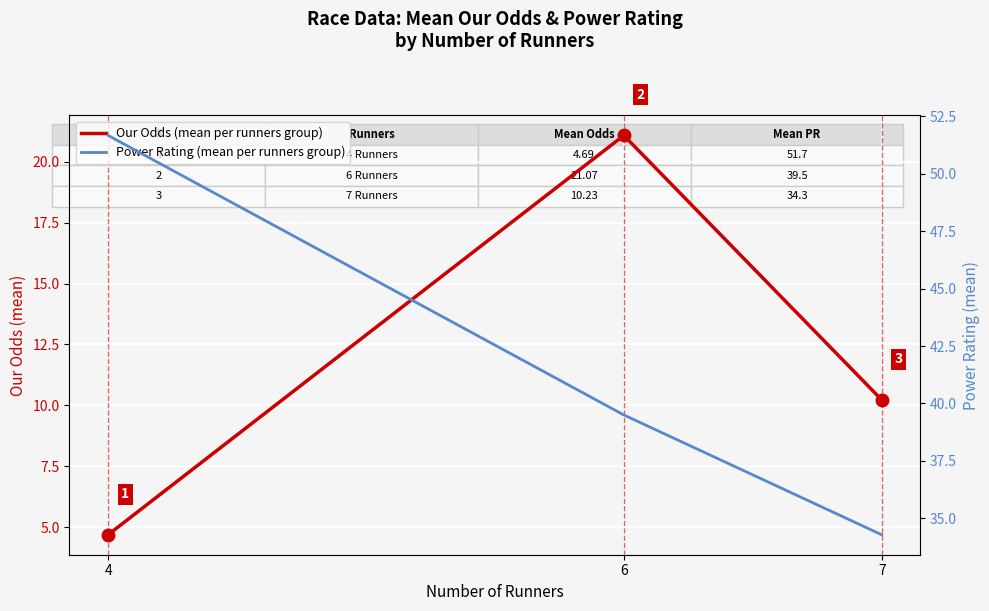

Which series has the largest range (max minus min)?

Power Rating (mean per runners group)